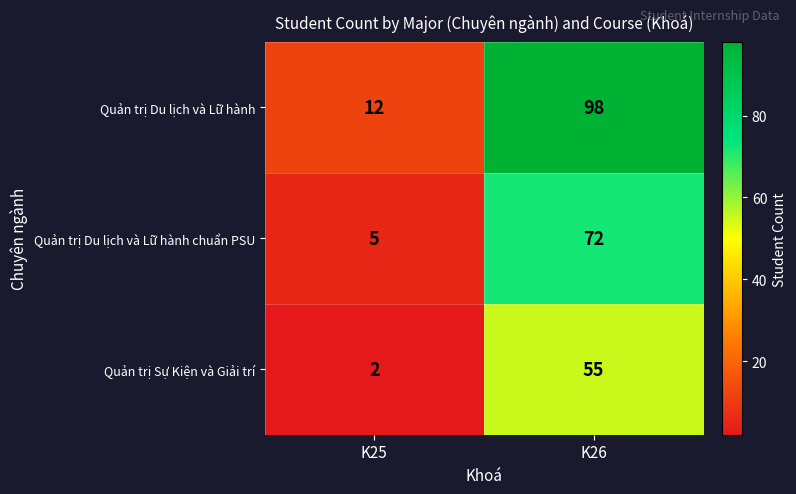

What is the sum of all Quản trị Du lịch và Lữ hành values?

110